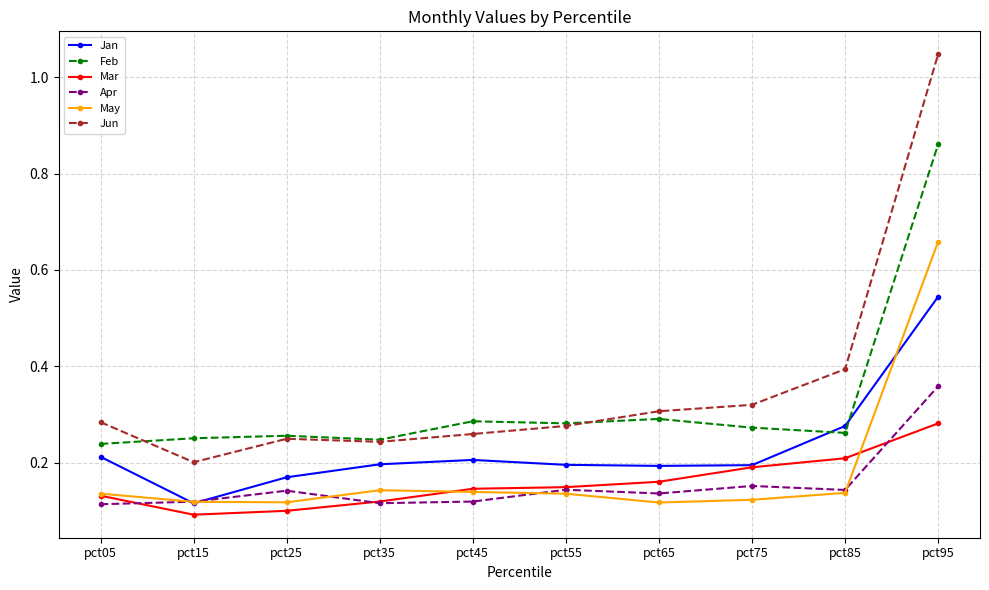

How many Feb values are between 0 and 1?

10